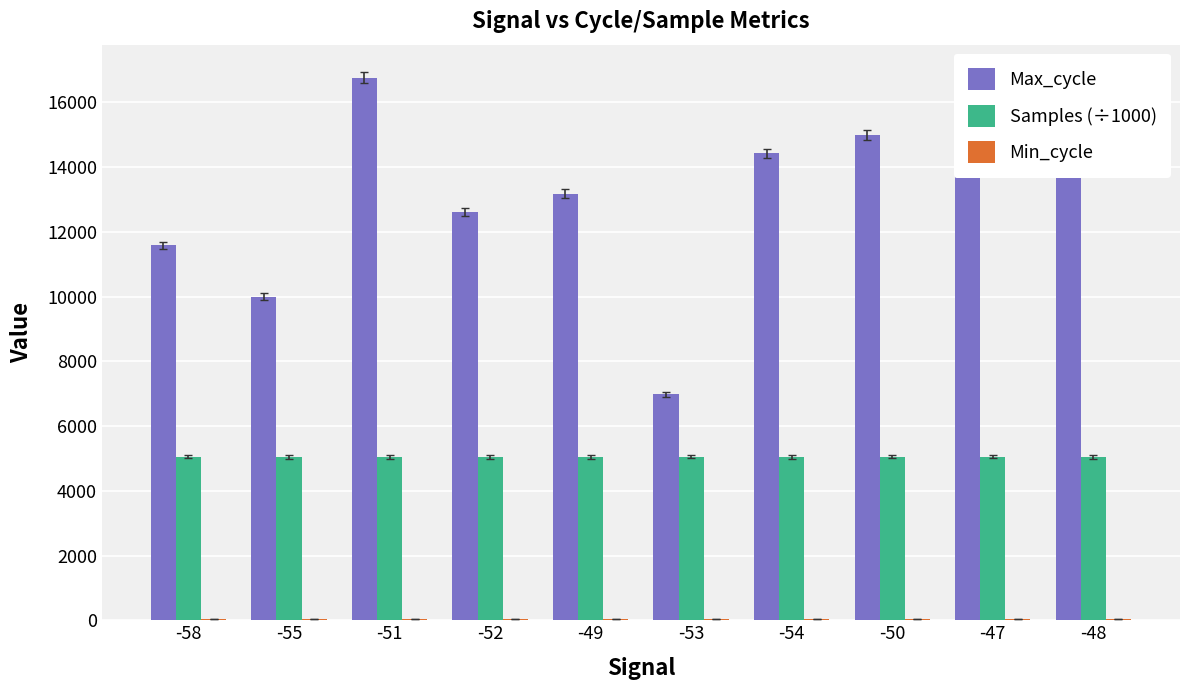

True or false: Samples (÷1000) has a value of 6643.3 at -48.

False